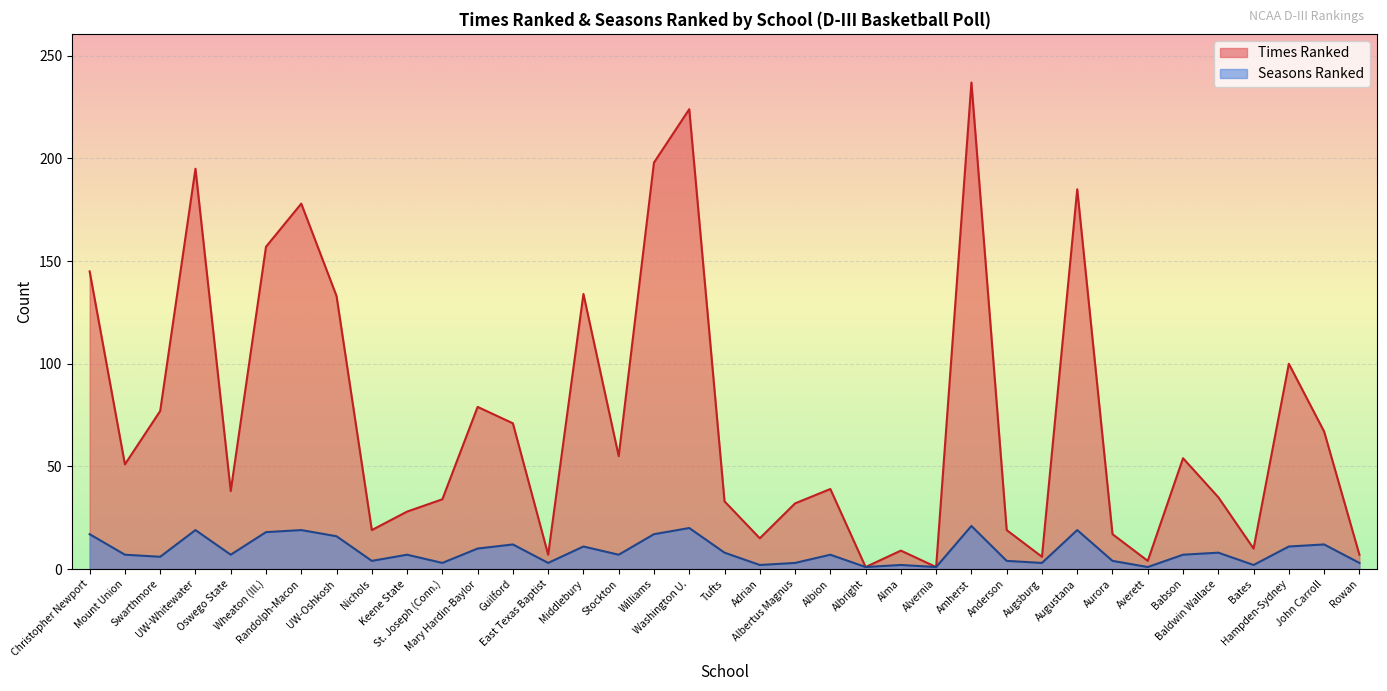

What position from the left is Alvernia?

25